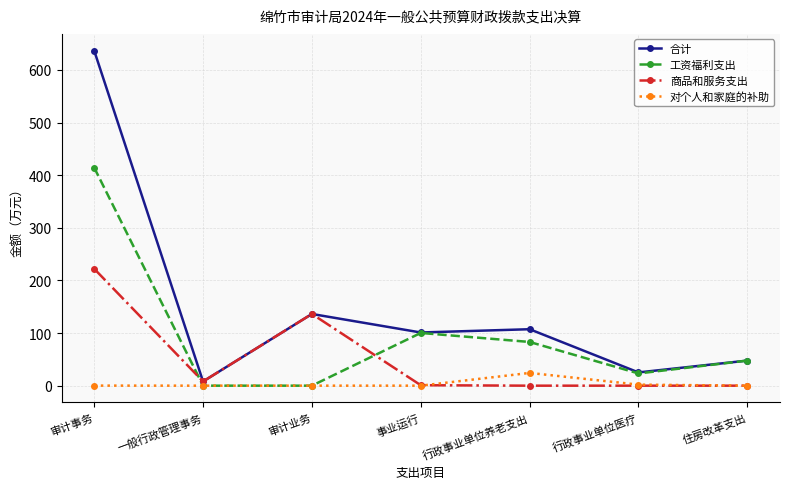

What is the label of the 6th point from the left?

行政事业单位医疗